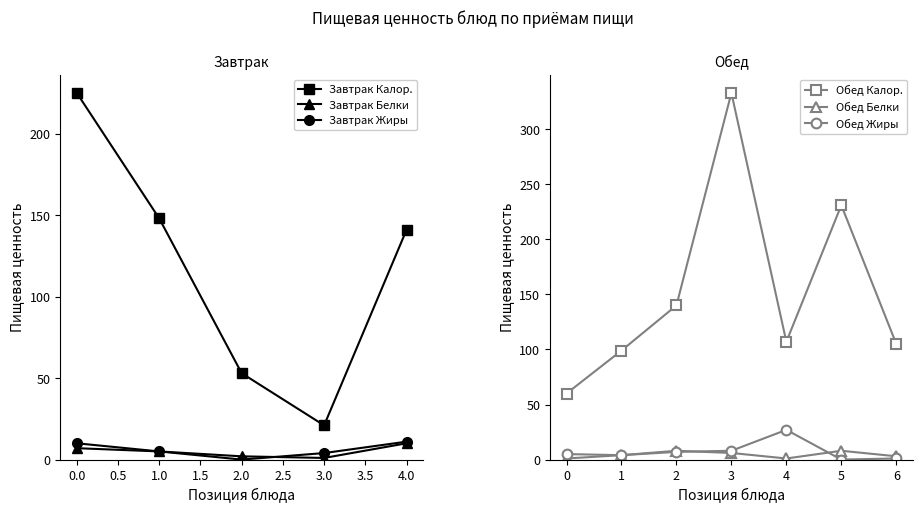

True or false: Калорийность and Жиры cross at least once.

False